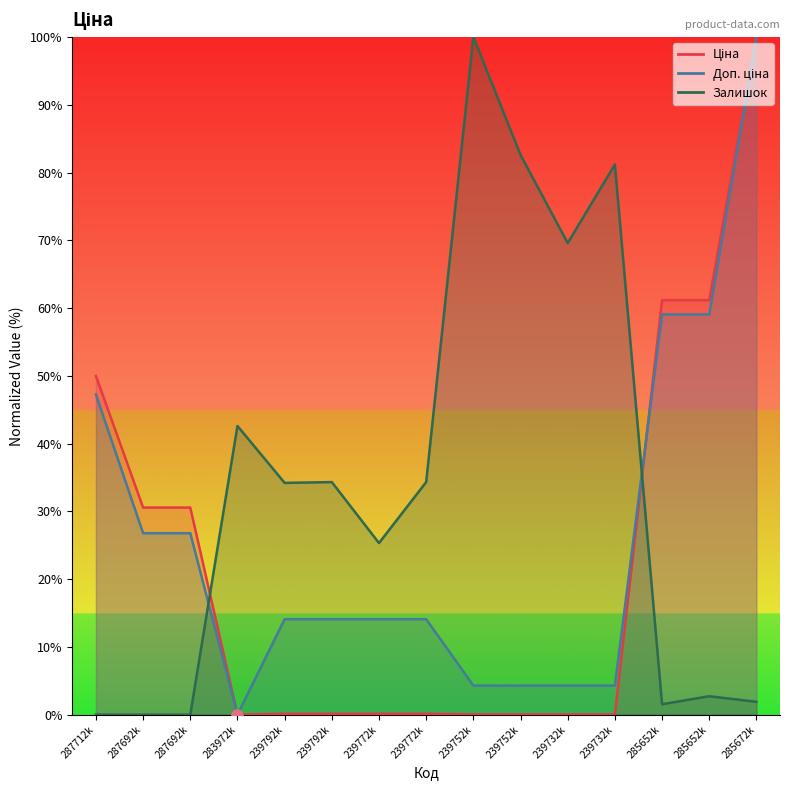

Is the value of Ціна at 239772k greater than the value of Залишок at 285672k?

No